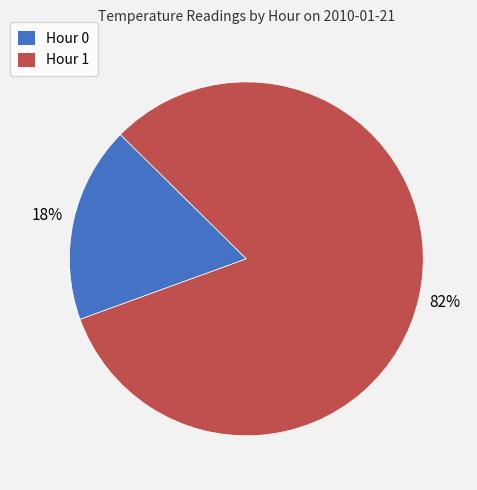

Which category has the smallest portion of the pie?

Hour 0